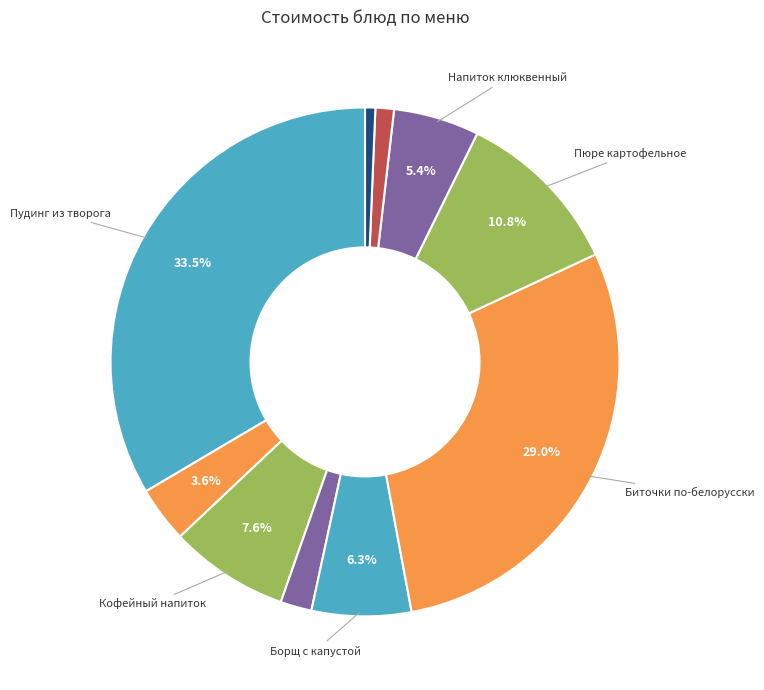

How many slices are in this pie chart?

10